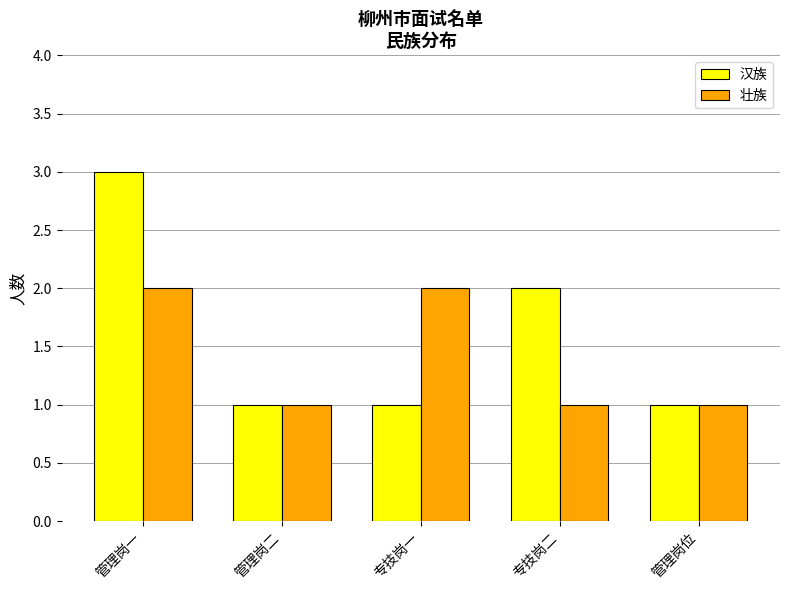

What position from the left is 管理岗二?

2